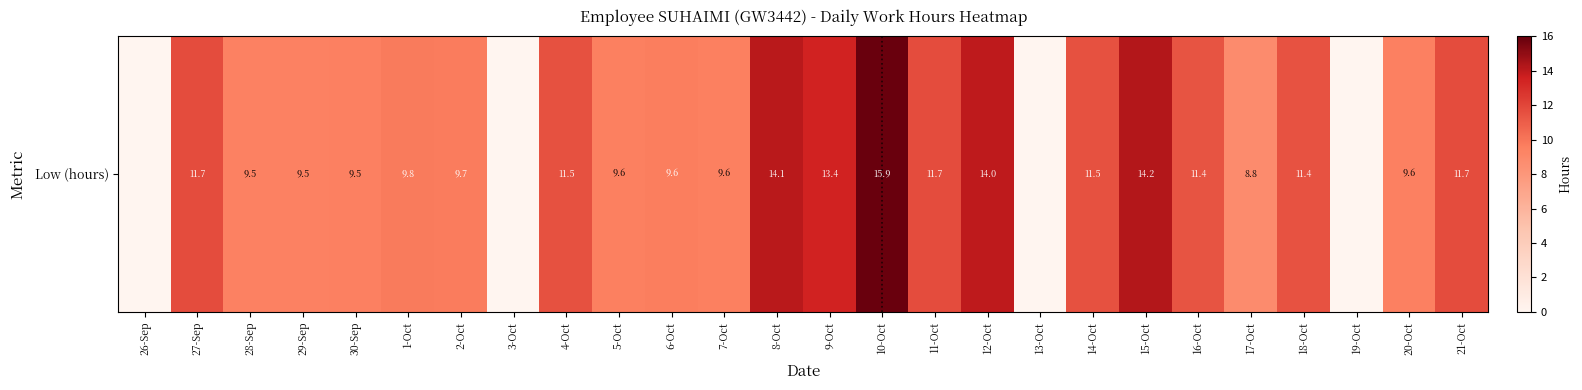

Reading right to left, list all the values displayed in this chart.

11.7	9.6	0.0	11.4	8.8	11.4	14.2	11.5	0.0	14.0	11.7	15.9	13.4	14.1	9.6	9.6	9.6	11.5	0.0	9.7	9.8	9.5	9.5	9.5	11.7	0.0